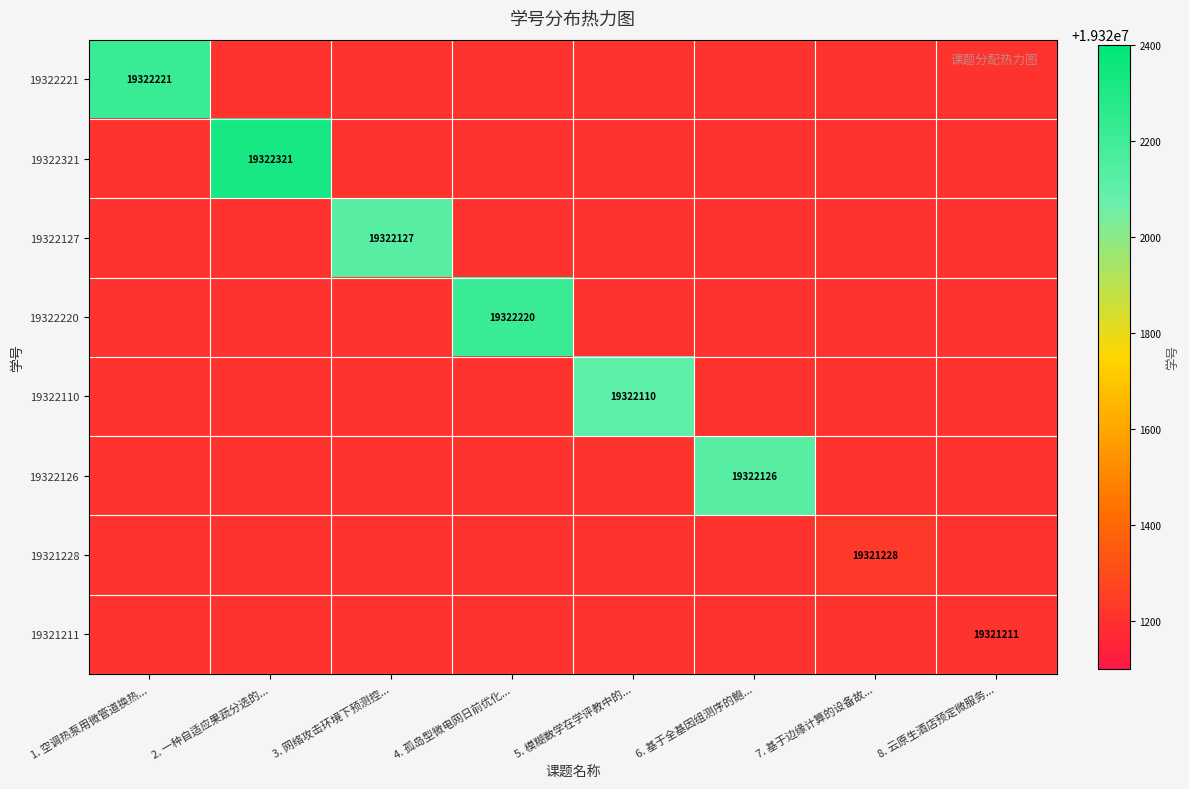

True or false: 19322321 has a value of 19322321 at 2. 一种自适应果蔬分选的....

True